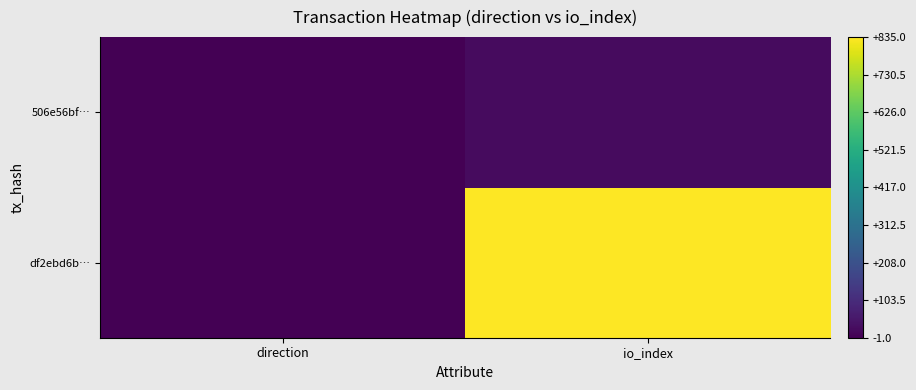

The 506e56bf… series shows 10 at io_index. True or false?

False